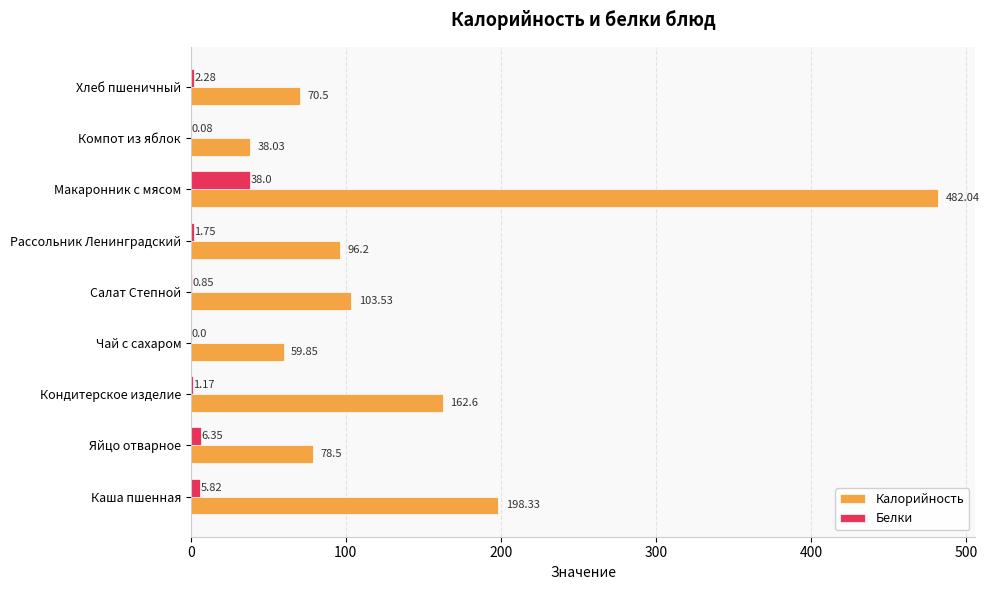

Where is Калорийность nearest to the value 260?

Каша пшенная